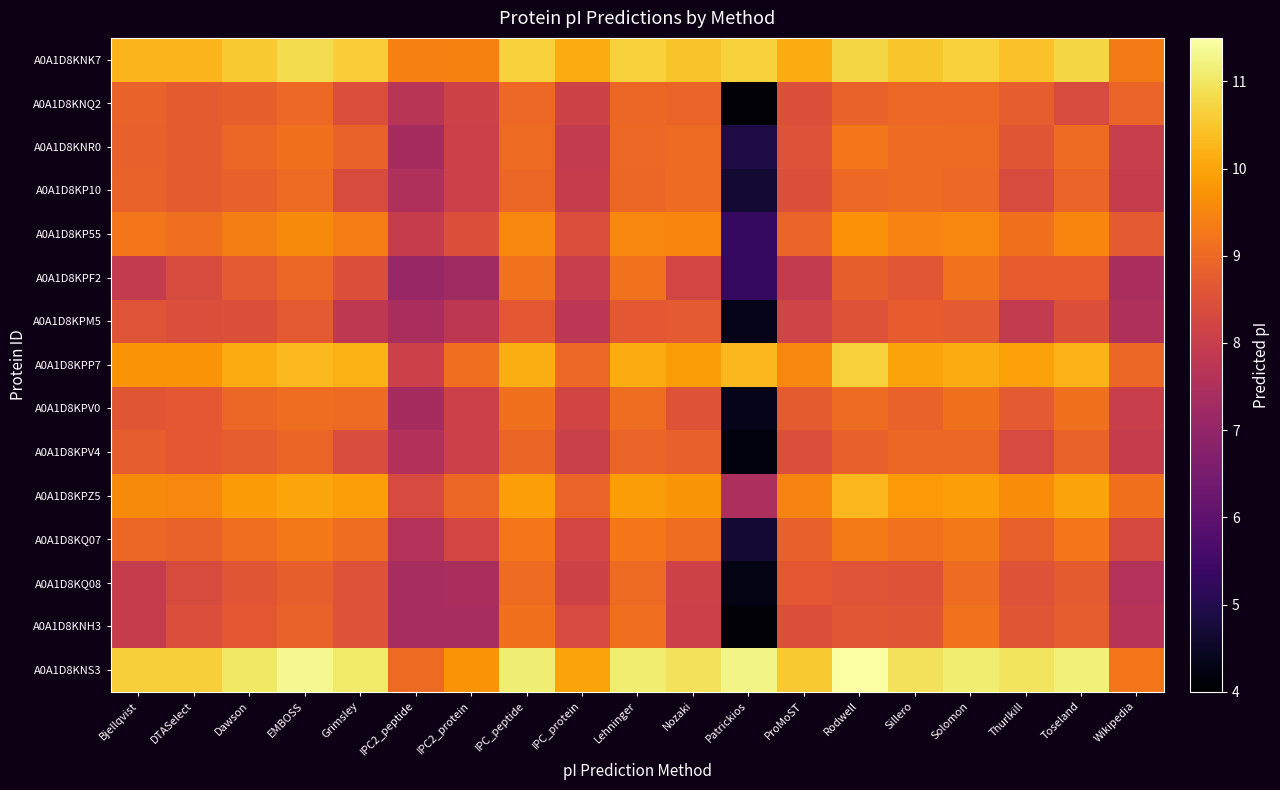

Rank the series at EMBOSS from highest to lowest value.

A0A1D8KNS3, A0A1D8KNK7, A0A1D8KPP7, A0A1D8KPZ5, A0A1D8KP55, A0A1D8KQ07, A0A1D8KNR0, A0A1D8KPV0, A0A1D8KP10, A0A1D8KNQ2, A0A1D8KPF2, A0A1D8KPV4, A0A1D8KNH3, A0A1D8KQ08, A0A1D8KPM5